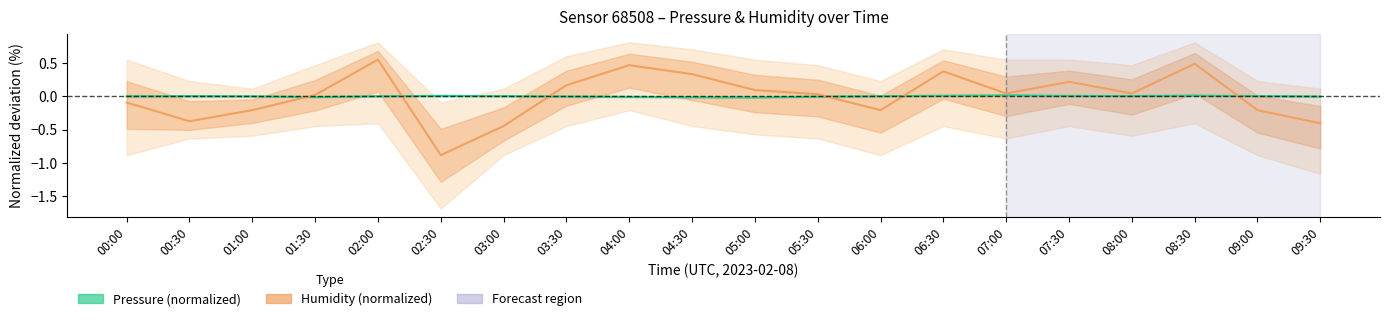

What is the approximate value of Humidity (normalized) at 02:30?

-0.9